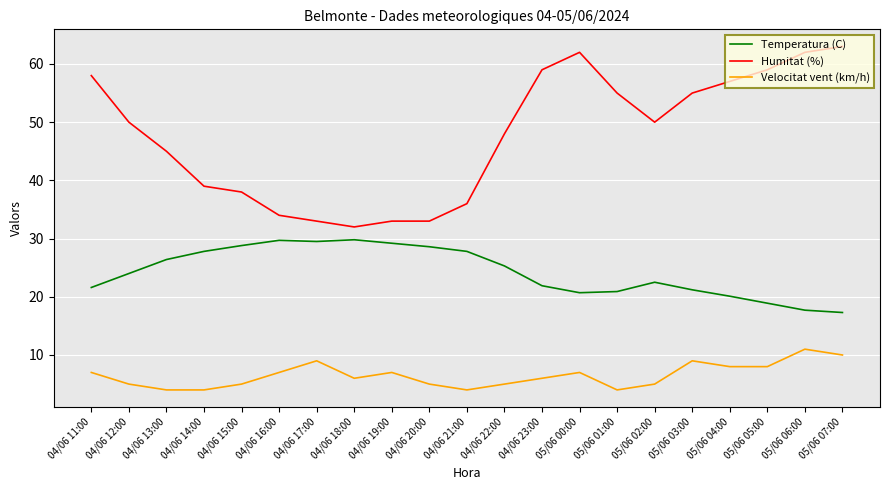

What are all the series names shown in the legend?

Temperatura (C), Humitat (%), Velocitat vent (km/h)